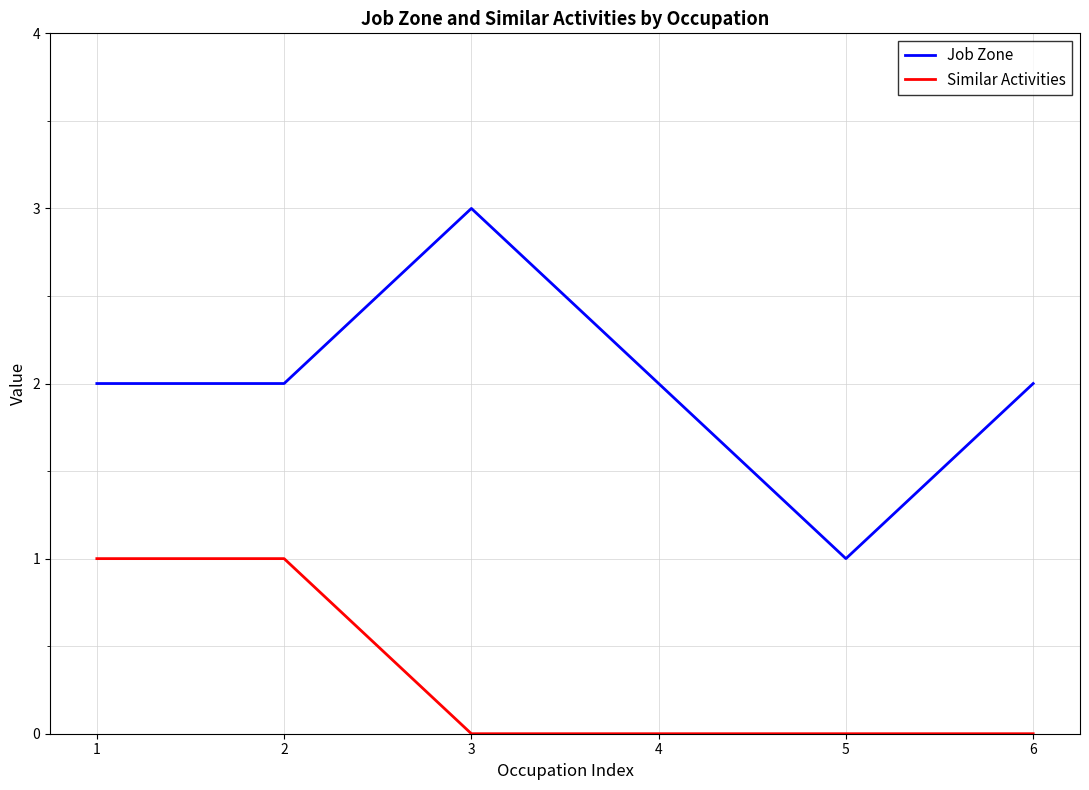

What is the maximum value for Job Zone?

3